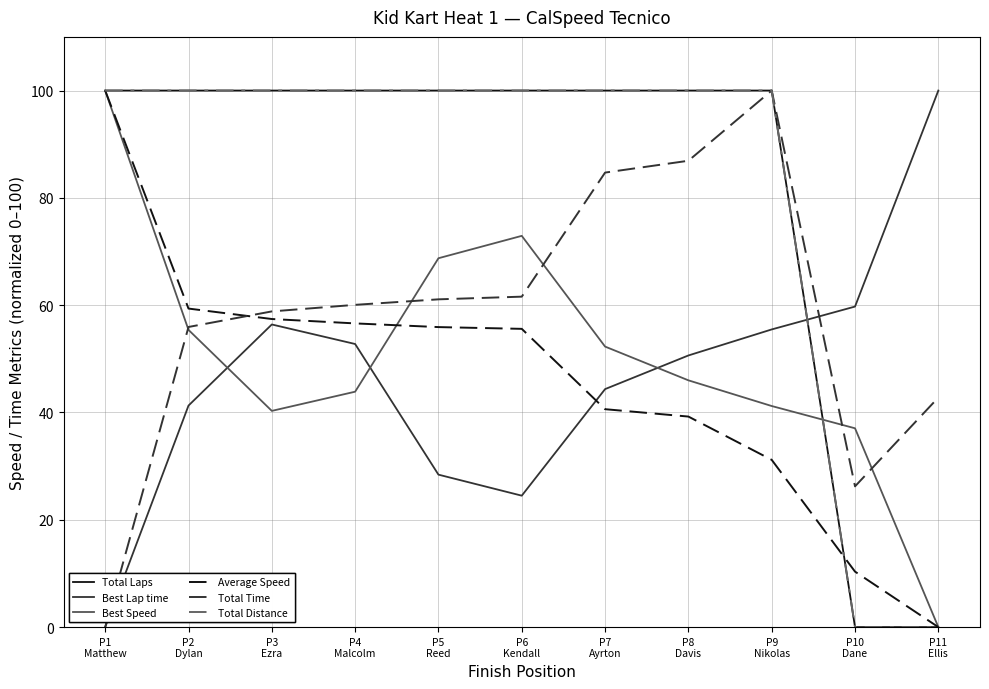

Does the chart have visible grid lines?

Yes